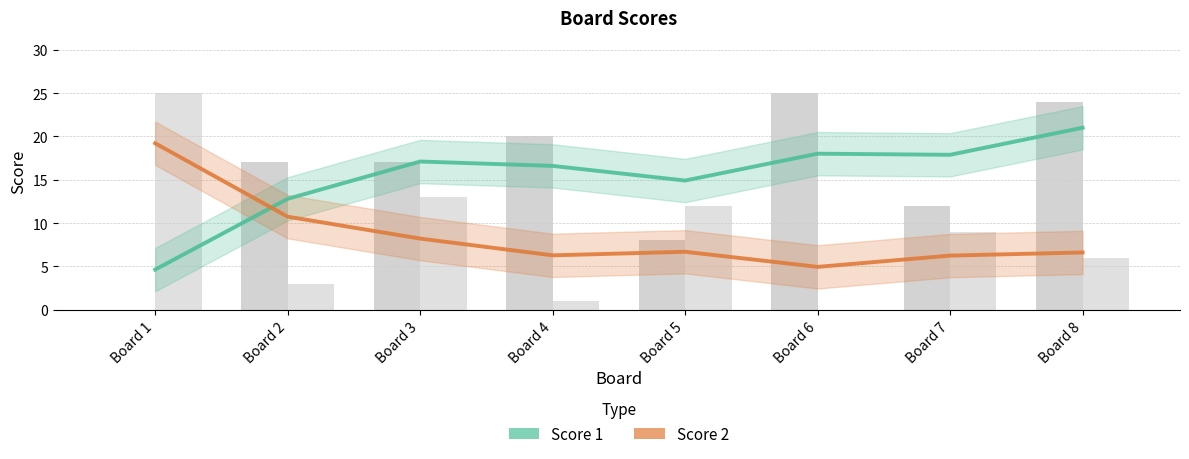

What is the difference between the Score 1 values at Board 7 and Board 2?

5.1